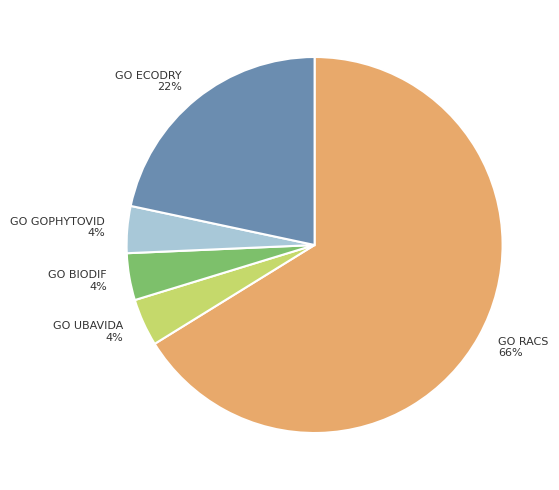

Is the sum of GO ECODRY and GO RACS greater than half?

Yes